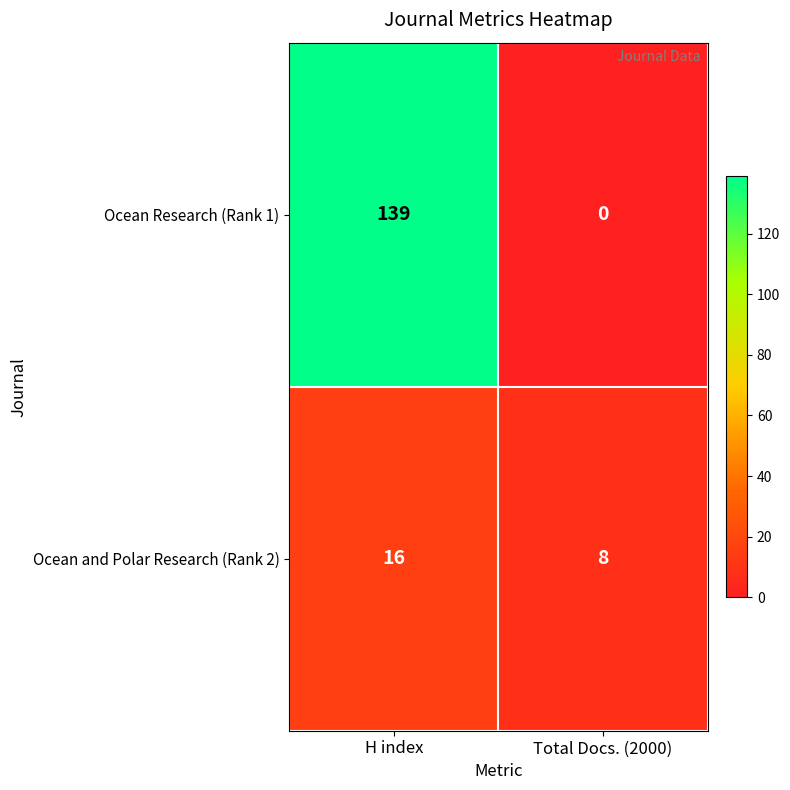

Where is Ocean Research (Rank 1) nearest to the value 69?

Total Docs. (2000)